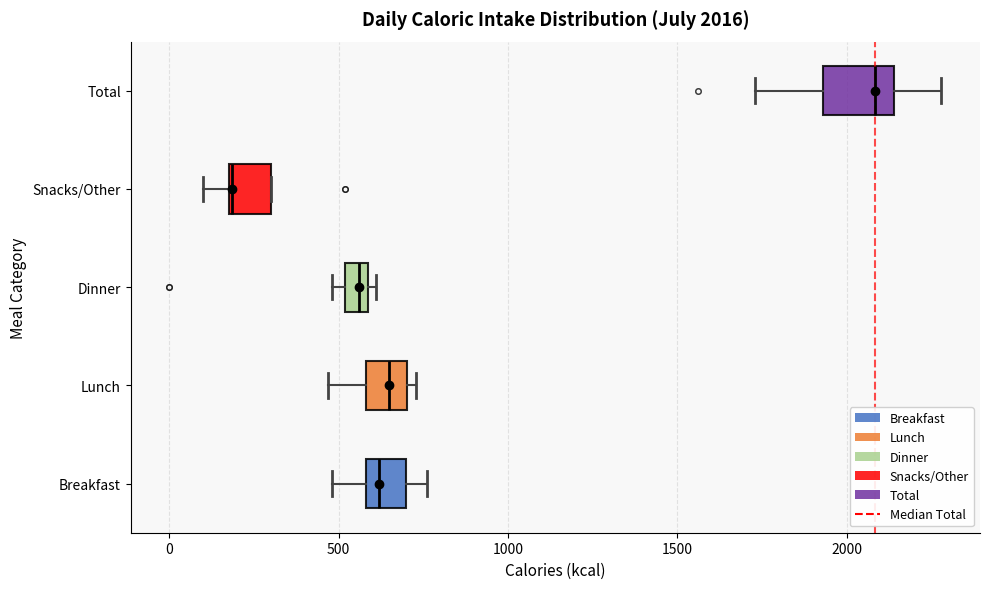

Which box has the furthest to the right median line?

Total